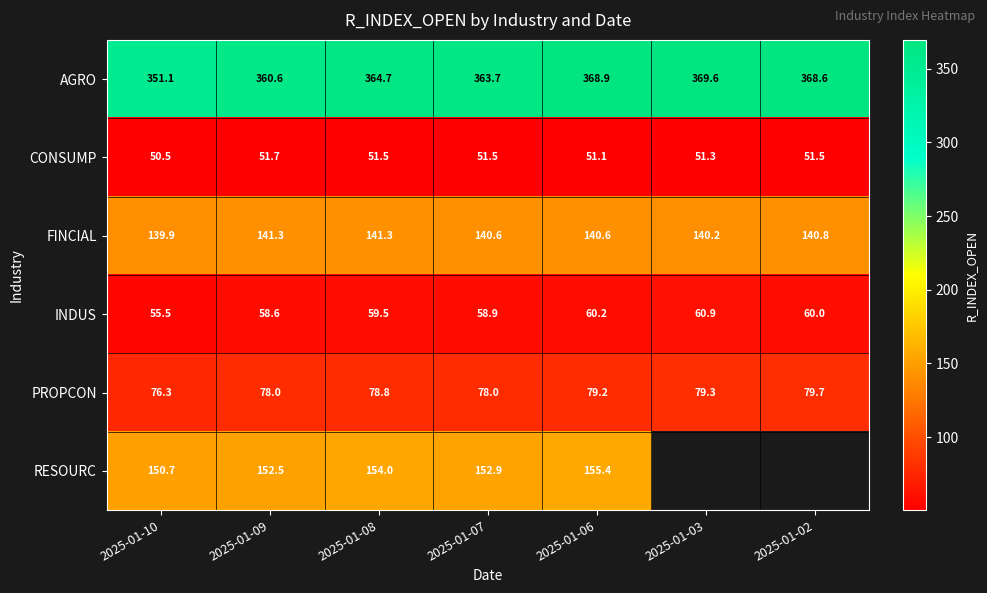

What value does the INDUS series have at 2025-01-08?

59.5